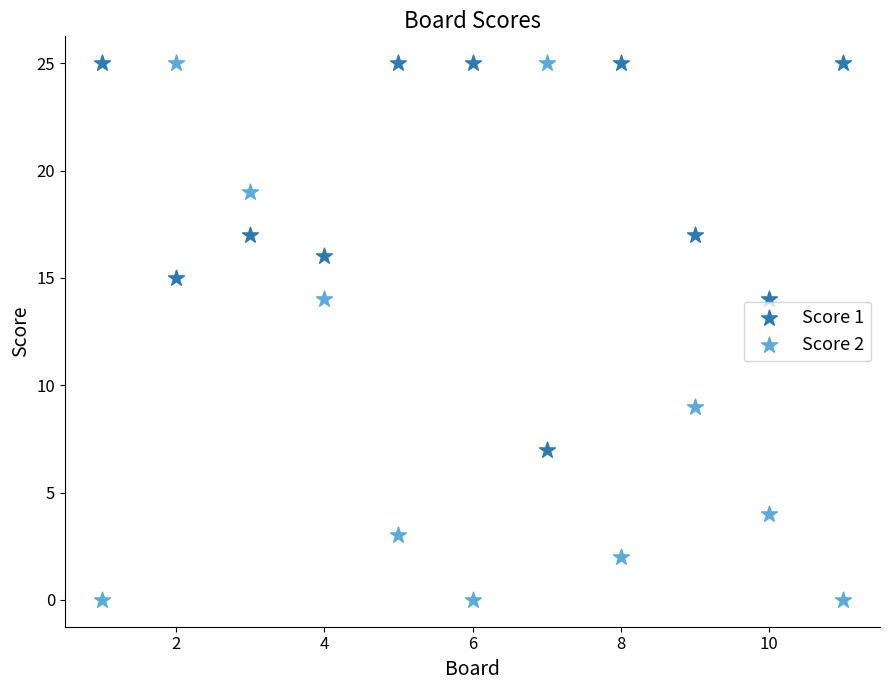

What is the X range (max minus min) for the scatter plot?

10